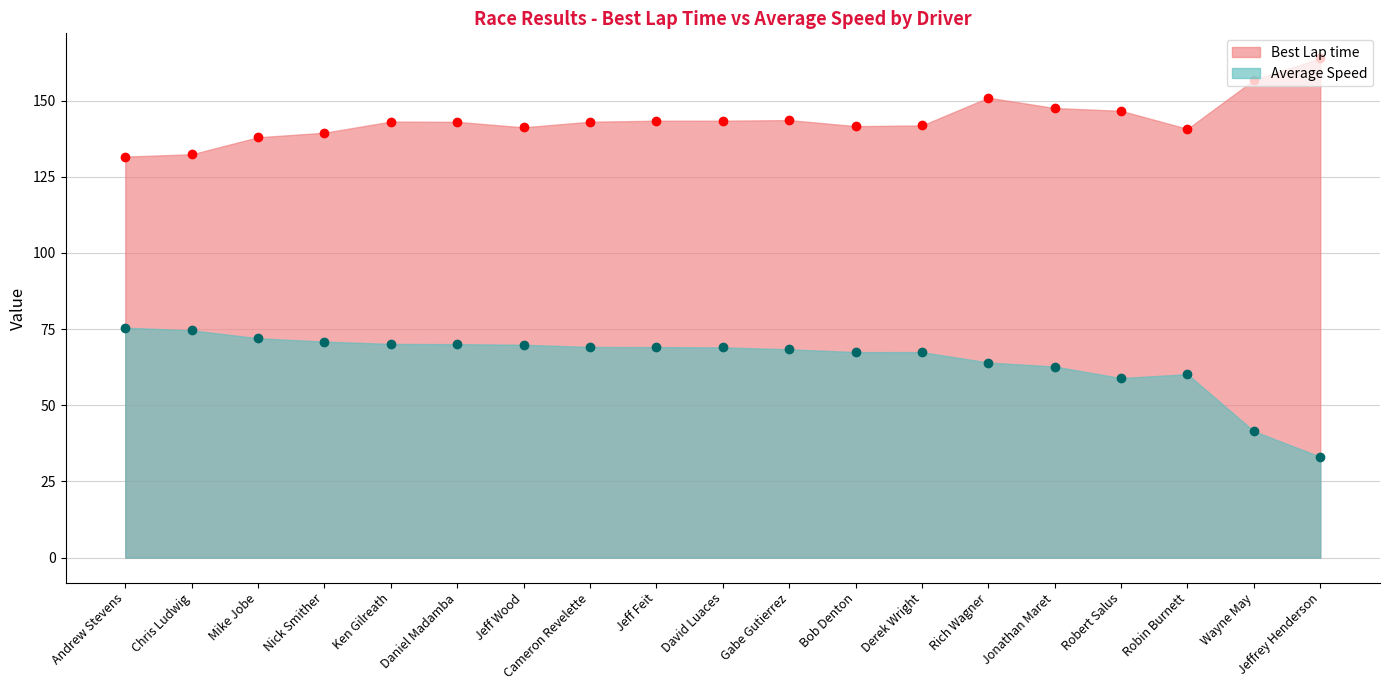

What is the approximate value of Best Lap time at Robin Burnett?

140.7